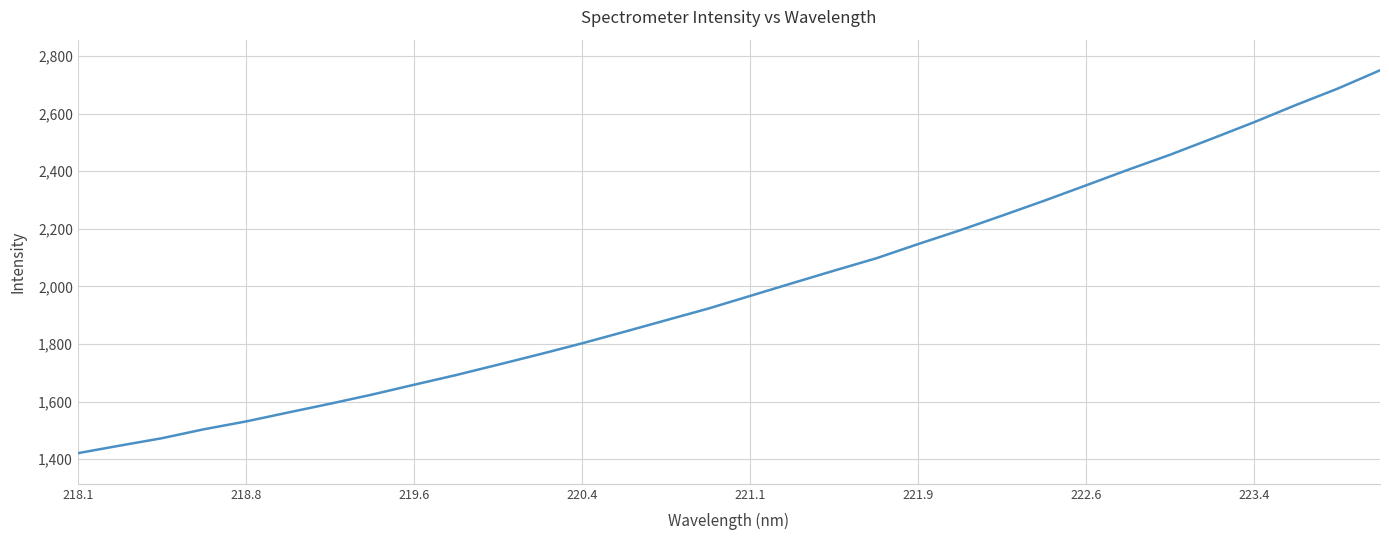

What is the difference between the maximum and minimum values?

1329.9